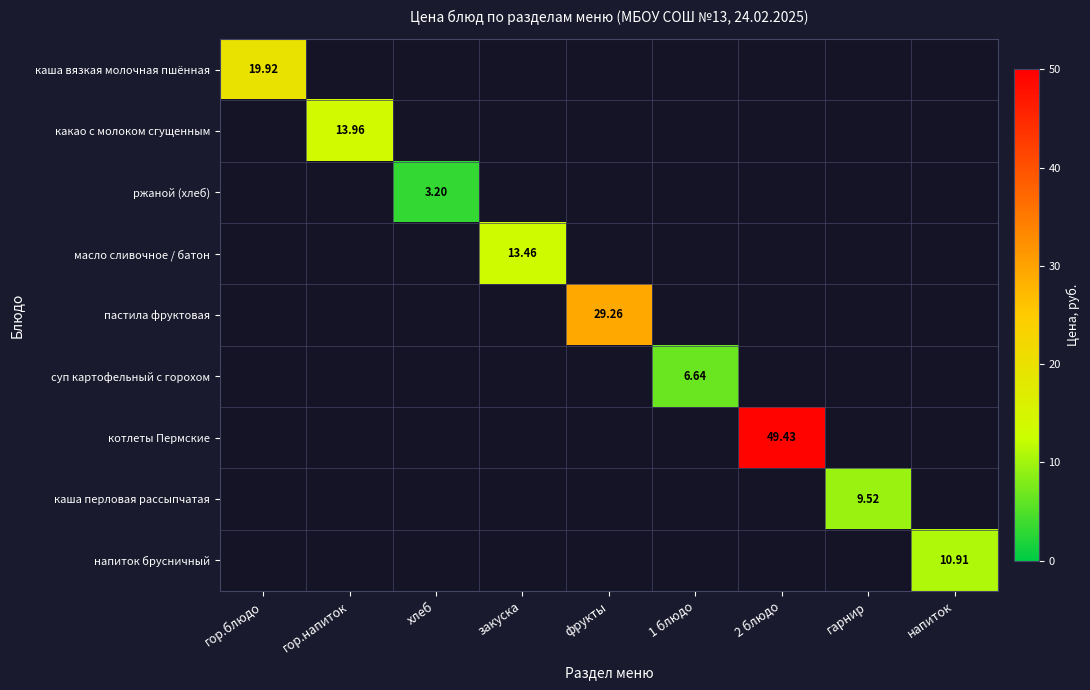

Rank the series at хлеб from highest to lowest value.

ржаной (хлеб), каша вязкая молочная пшённая, какао с молоком сгущенным, масло сливочное / батон, пастила фруктовая, суп картофельный с горохом, котлеты Пермские, каша перловая рассыпчатая, напиток брусничный